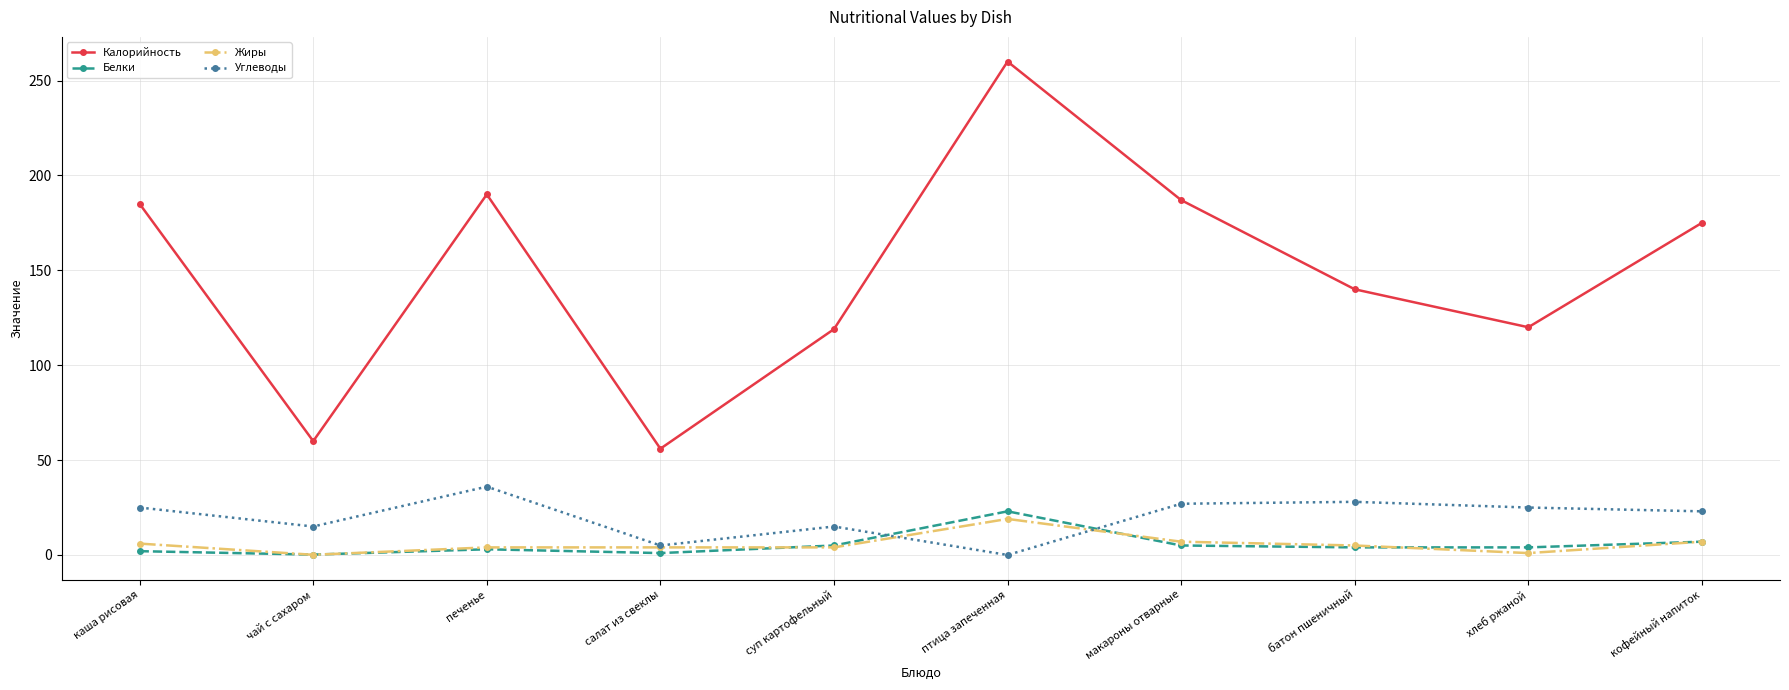

What is the label of the 7th point from the left?

макароны отварные